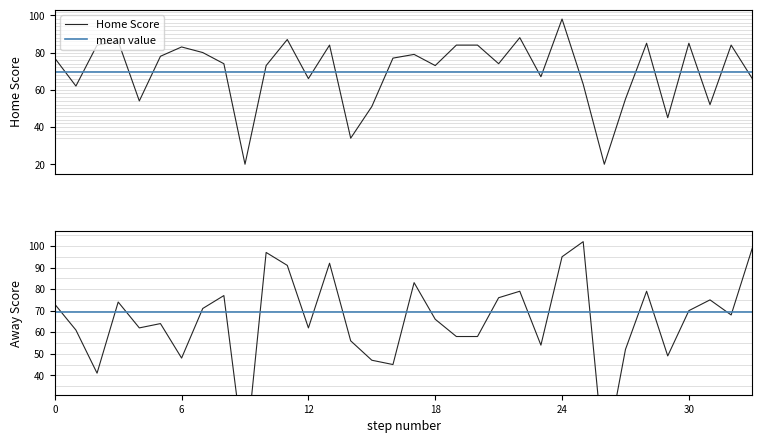

What is the lowest value of the Home Score series?

20